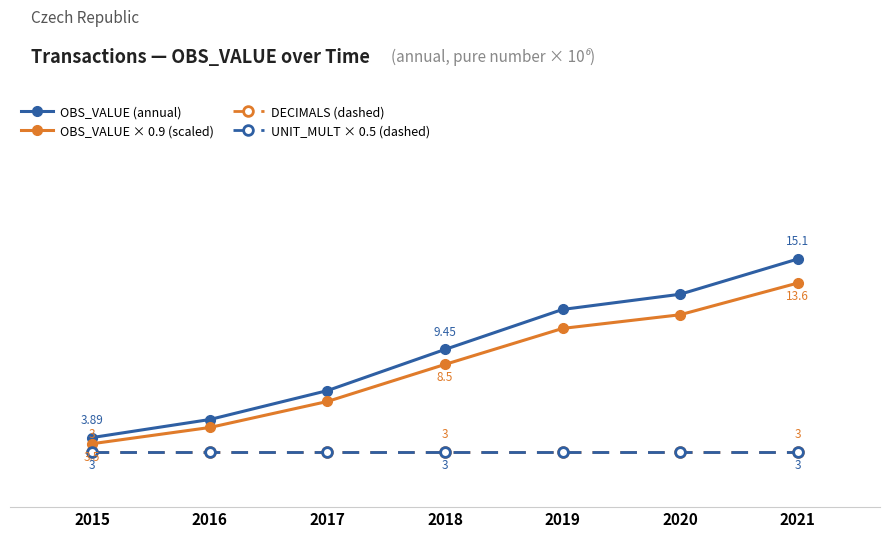

Is this an area chart (filled region under the line)?

No